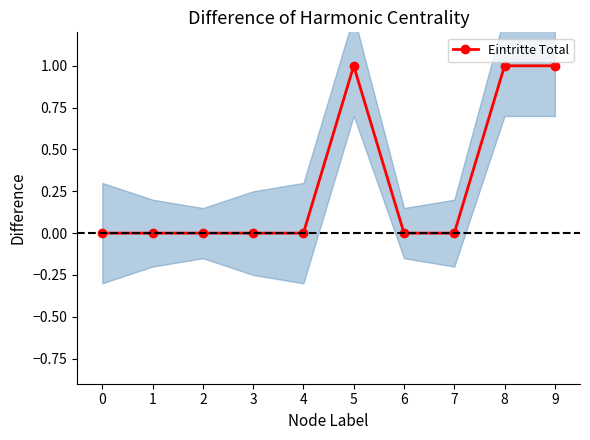

Reading left to right, transcribe all the data shown in this chart.

0=0	1=0	2=0	3=0	4=0	5=1	6=0	7=0	8=1	9=1